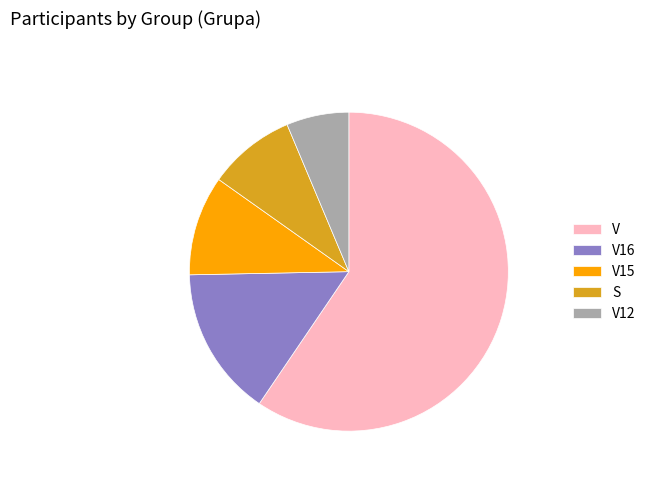

Rank the categories by value from highest to lowest.

V, V16, V15, S, V12